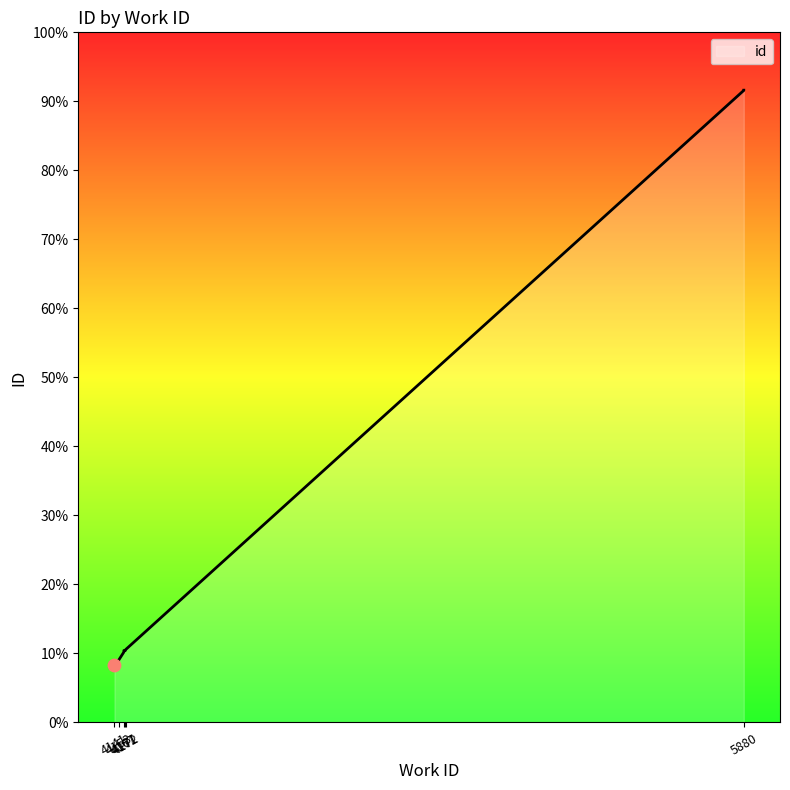

What is the change in value from 4141 to 4167?

+114